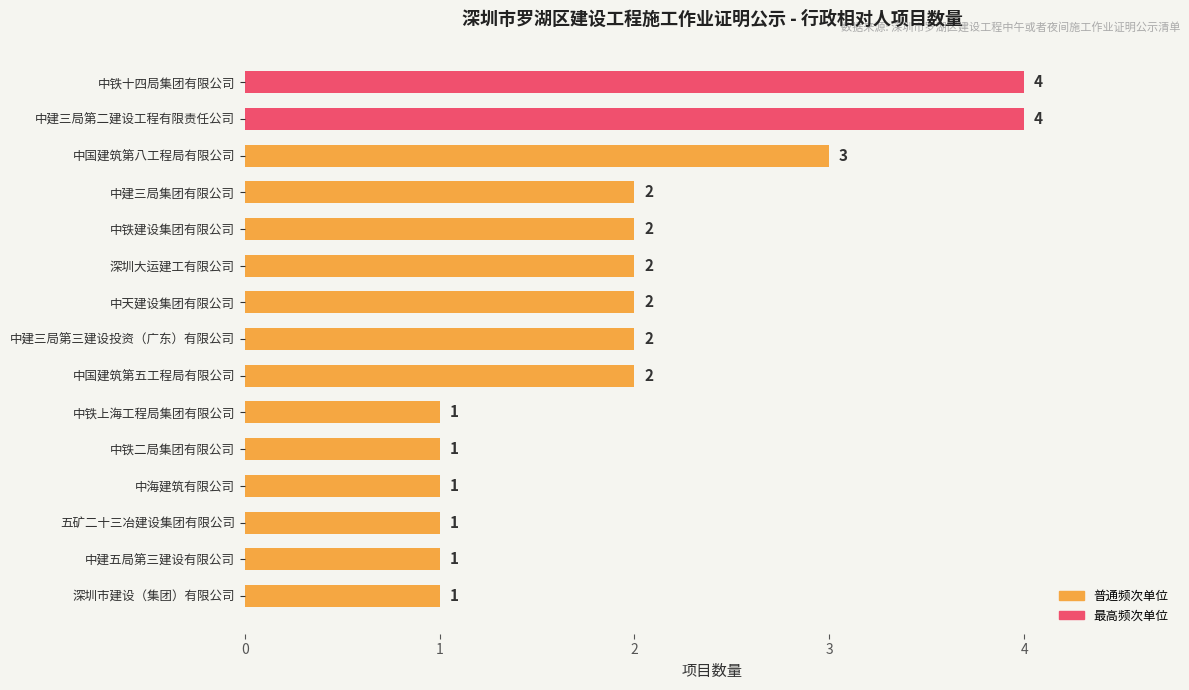

True or false: the data shows 3 at 中国建筑第八工程局有限公司.

True